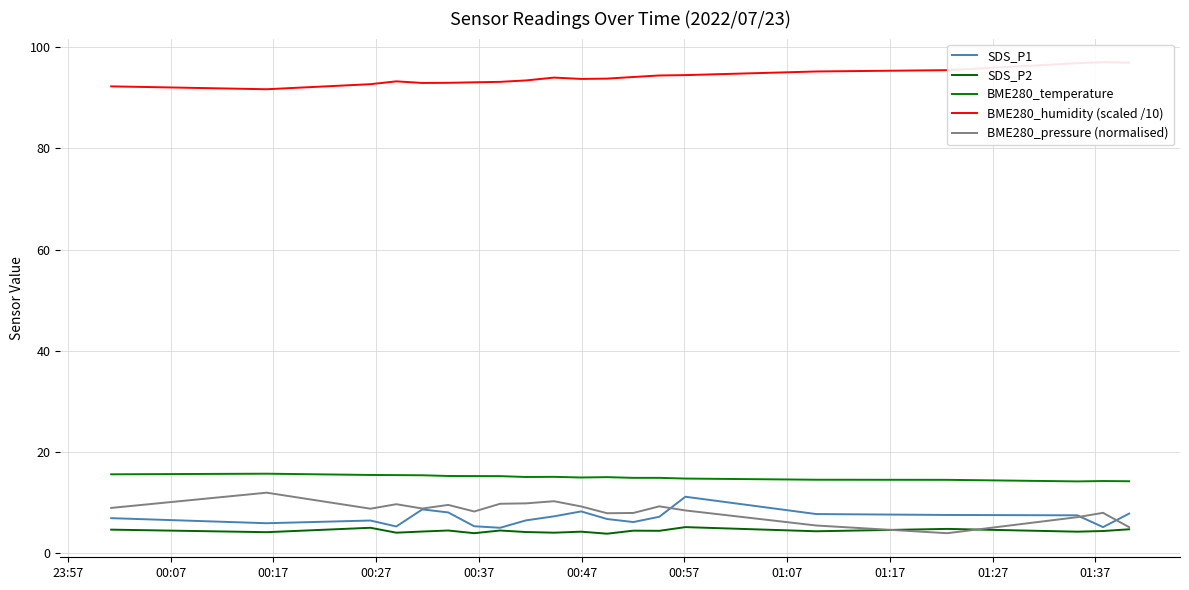

How many data points in SDS_P2 are less than 4?

1